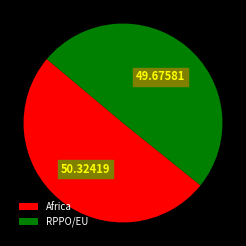

Which slice represents more than half of the pie?

Africa